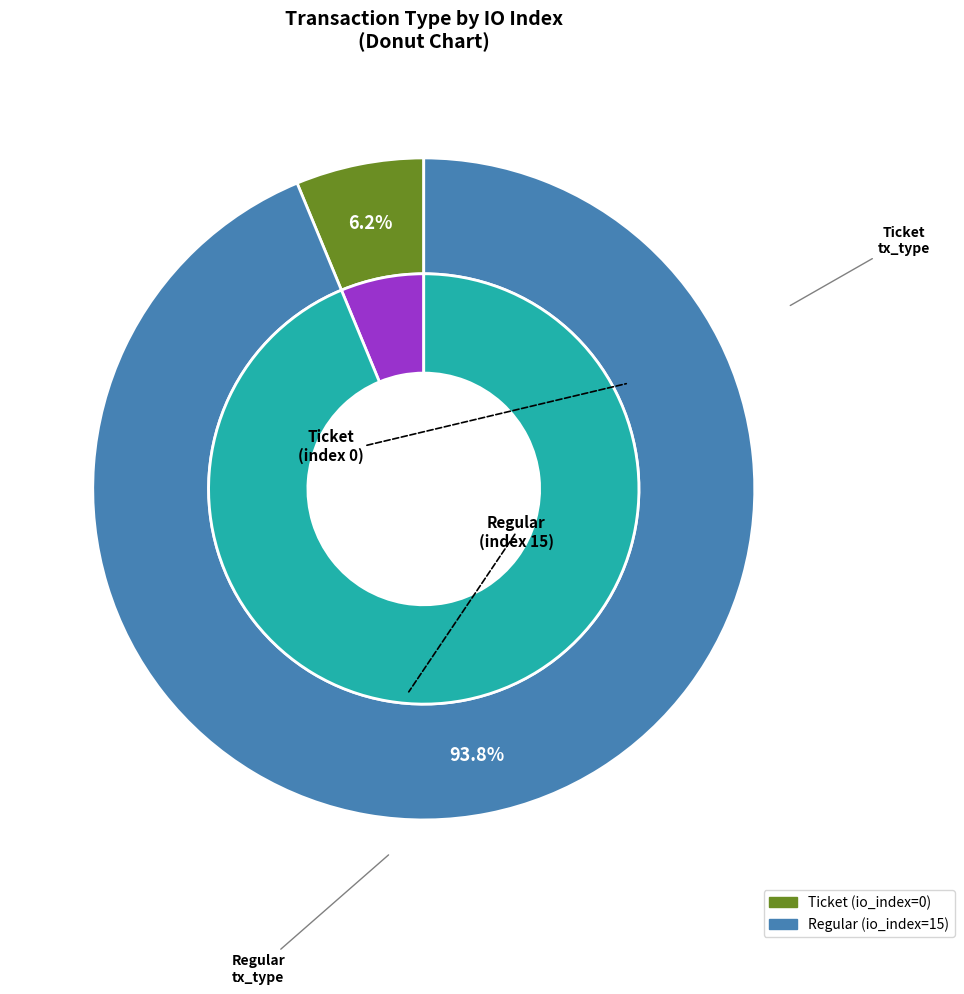

Which slice is the smallest?

Ticket